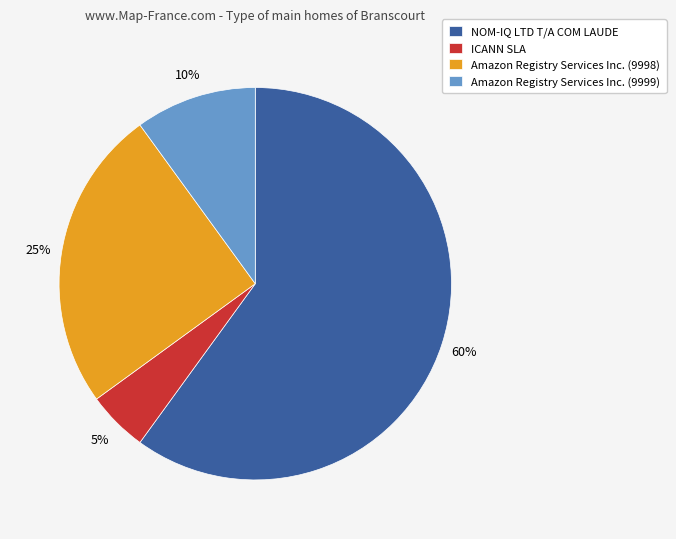

What is the largest slice in the pie chart?

NOM-IQ LTD T/A COM LAUDE